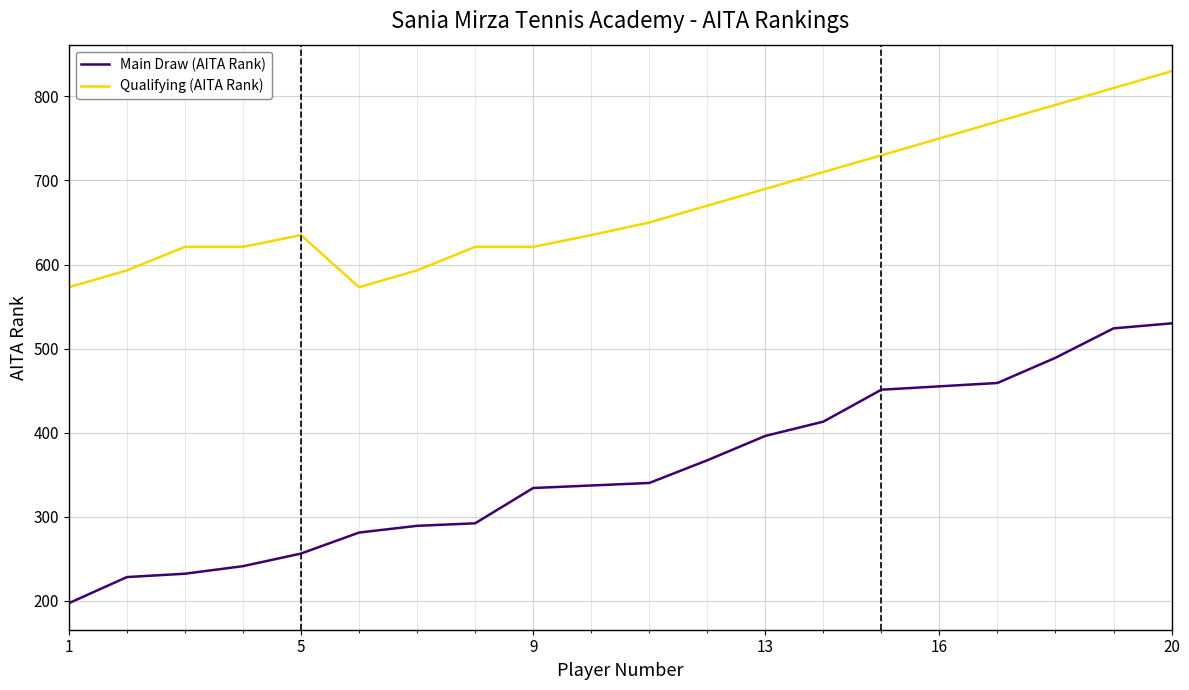

What is the difference between the maximum and minimum values in the Main Draw (AITA Rank) series?

333